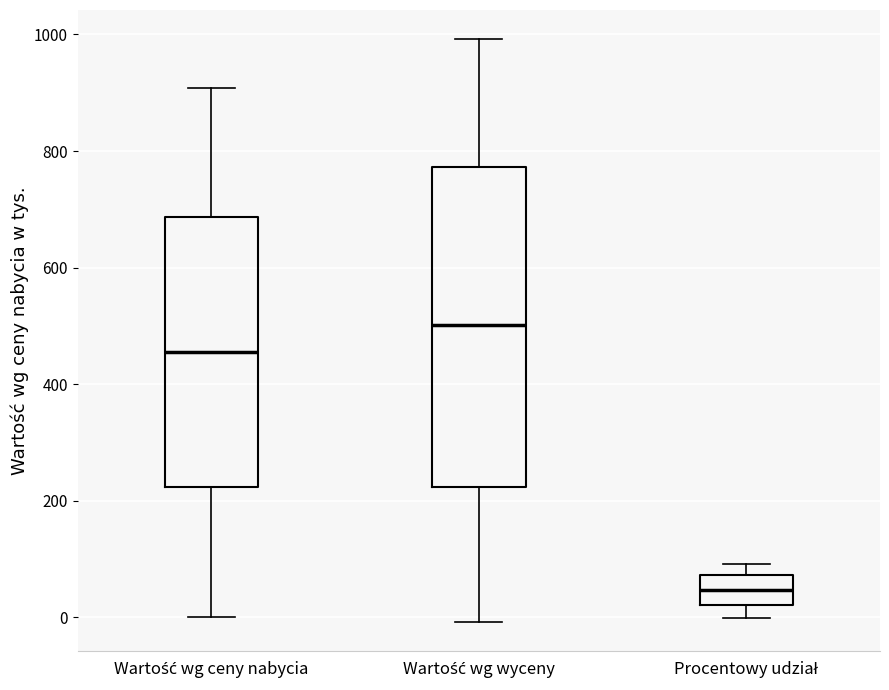

Reading left to right, transcribe this box plot: for each box, give where its median line is, the range the box spans, and where its two whiskers end, as read against the y-axis. The values are not printed on the chart, so give them approximately, as read against the axis.

Wartość wg ceny nabycia: median 460, box 220 to 680, whiskers 0 to 900
Wartość wg wyceny: median 500, box 220 to 780, whiskers 0 to 1000
Procentowy udział: median 40, box 20 to 80, whiskers 0 to 100